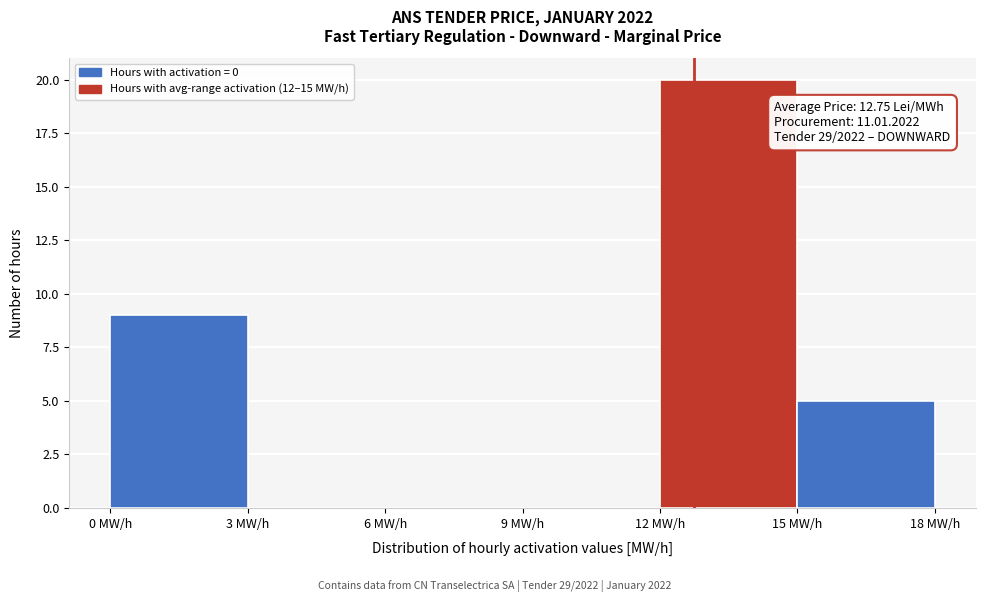

Over which range of the x-axis is the bar tallest?

12 to 15